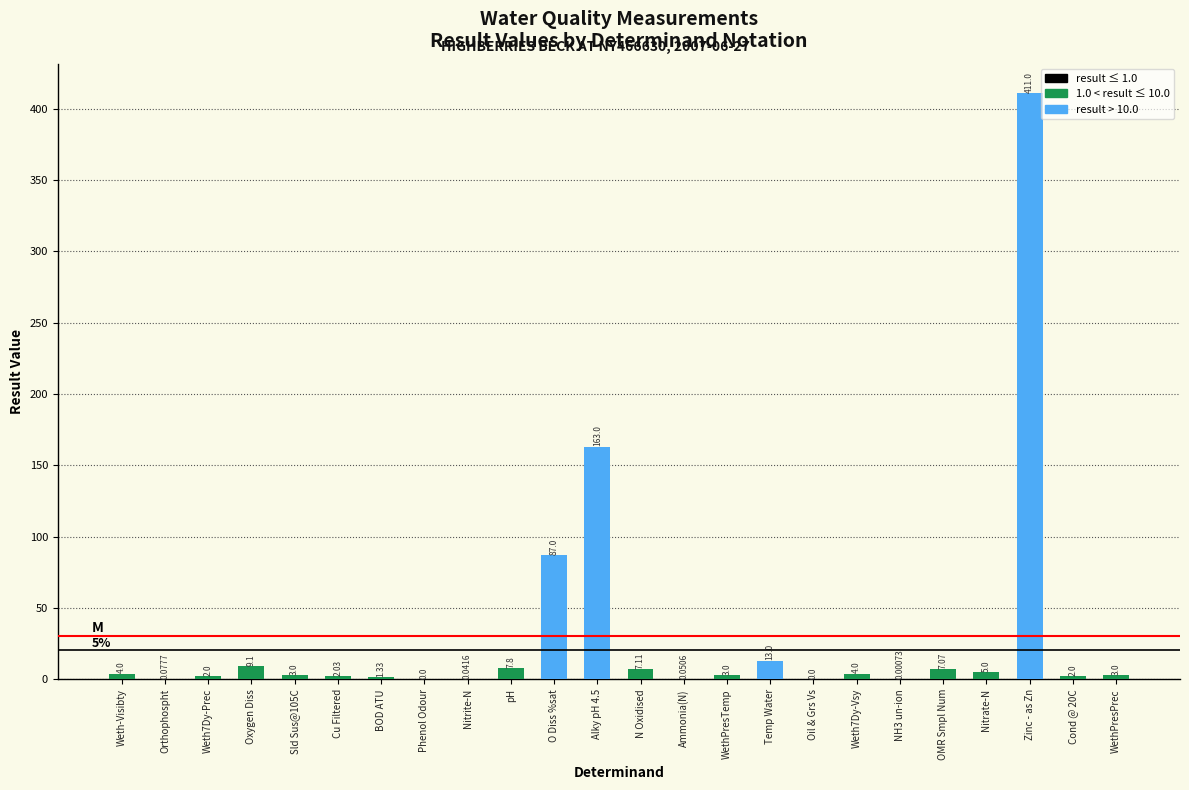

Which label corresponds to the largest value in the chart?

Zinc - as Zn